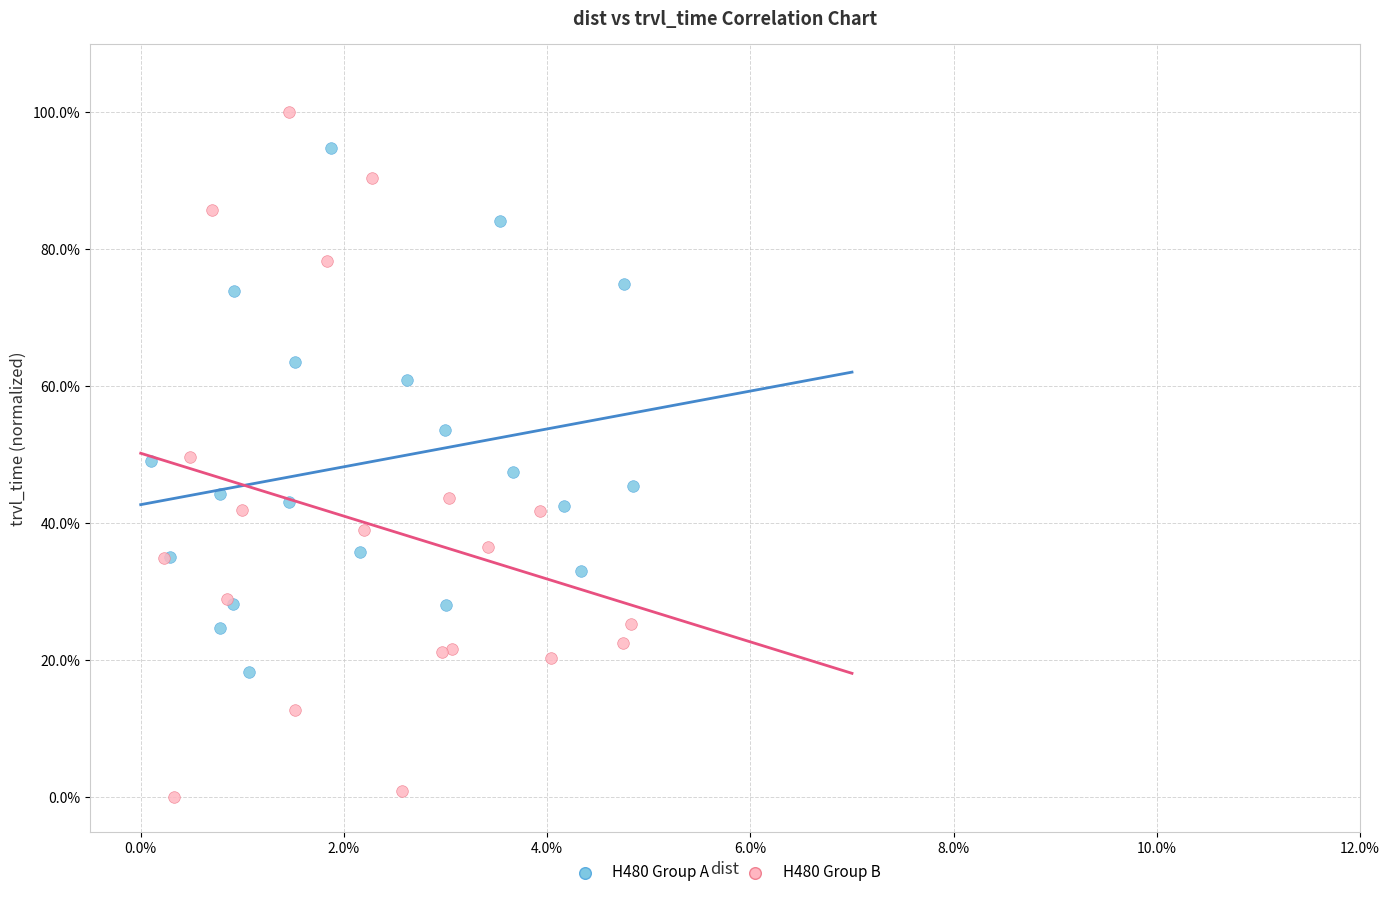

What are all the series names shown in the legend?

H480 Group A, H480 Group B